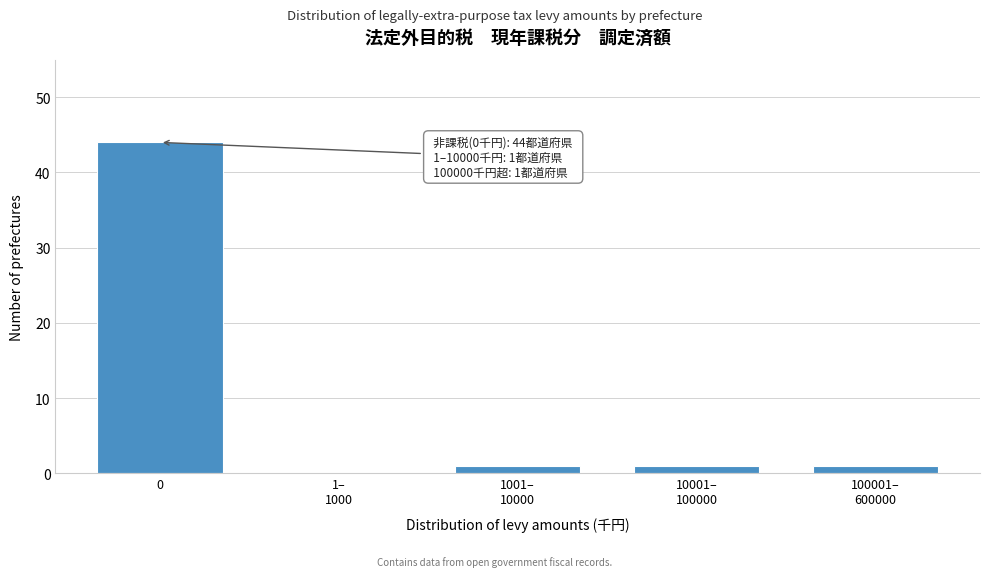

What is the greatest value displayed?

44